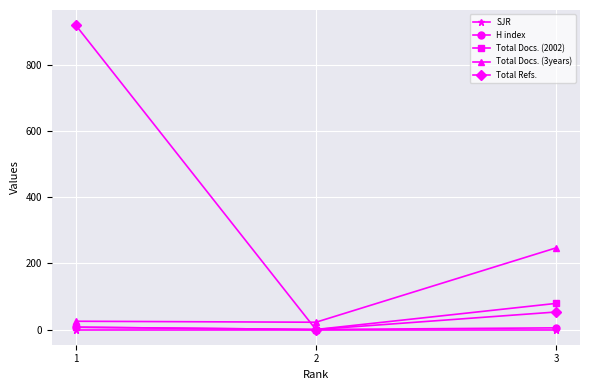

What is the sum of the Total Refs. values at 1 and 3?

974